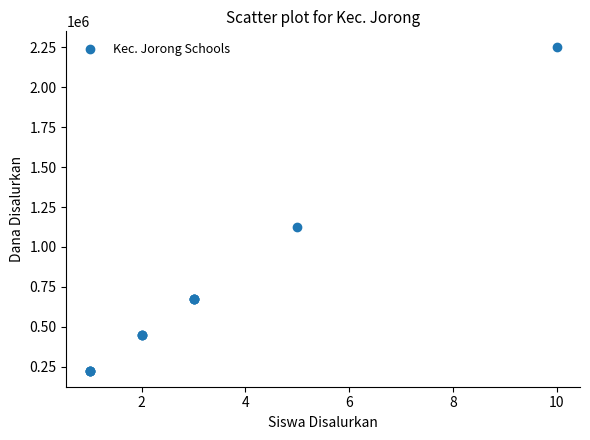

What Y value in the scatter plot is closest to 1237500?

1125000